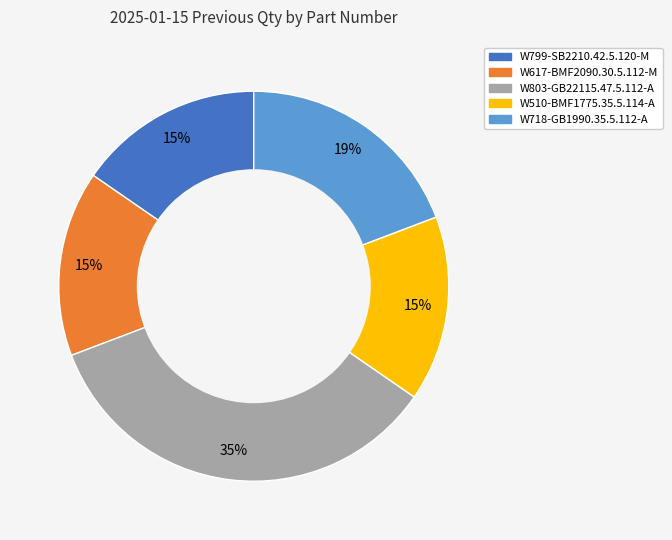

Which slice is the largest?

W803-GB22115.47.5.112-A